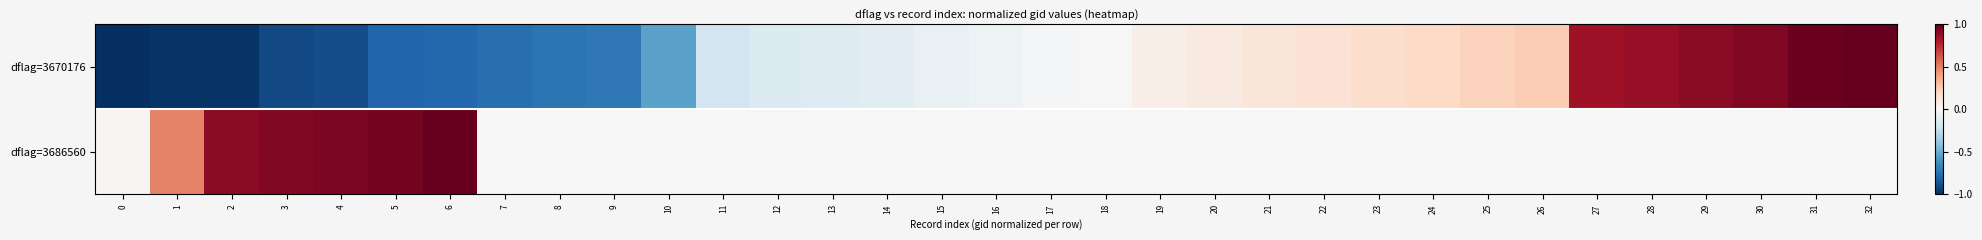

What is the spread (max minus min) of values at 8?

0.7